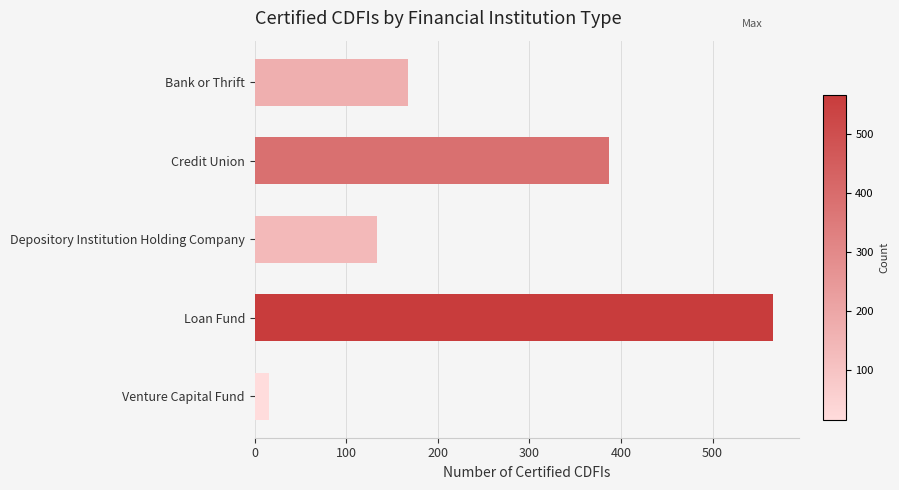

Which category has the highest value across all series?

Loan Fund